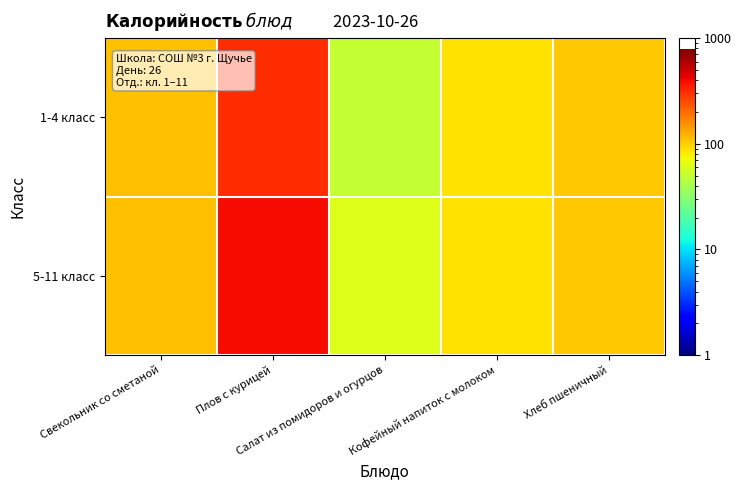

Reading left to right, transcribe all the data shown in this chart.

1-4 класс: Свекольник со сметаной=110.4	Плов с курицей=314.6	Салат из помидоров и огурцов=50.1	Кофейный напиток с молоком=86.0	Хлеб пшеничный=104.7
5-11 класс: Свекольник со сметаной=110.4	Плов с курицей=393.3	Салат из помидоров и огурцов=62.7	Кофейный напиток с молоком=86.0	Хлеб пшеничный=104.7